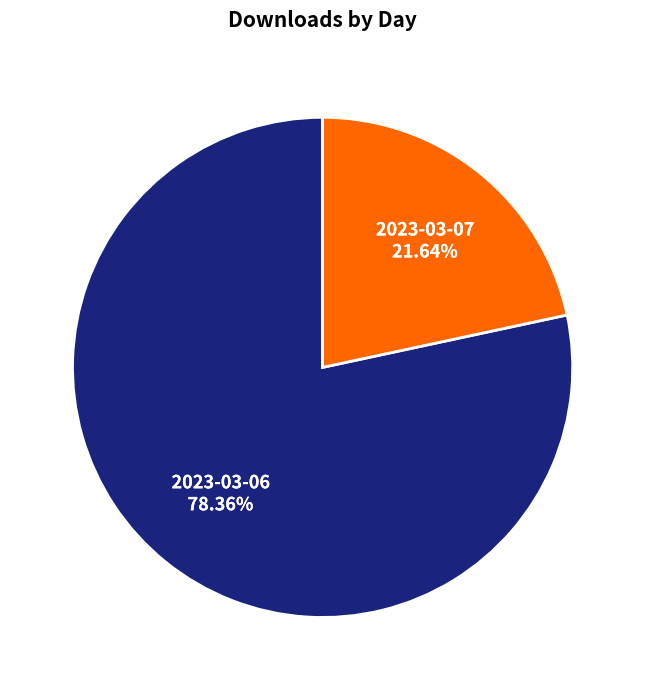

True or false: 2023-03-06 accounts for 78% of the total.

True